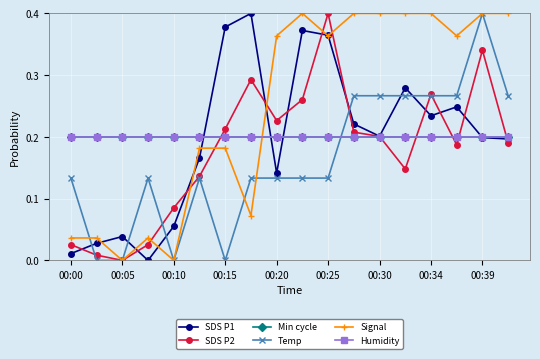

What is the value of the SDS P1 point at the 18th from the left?

0.2